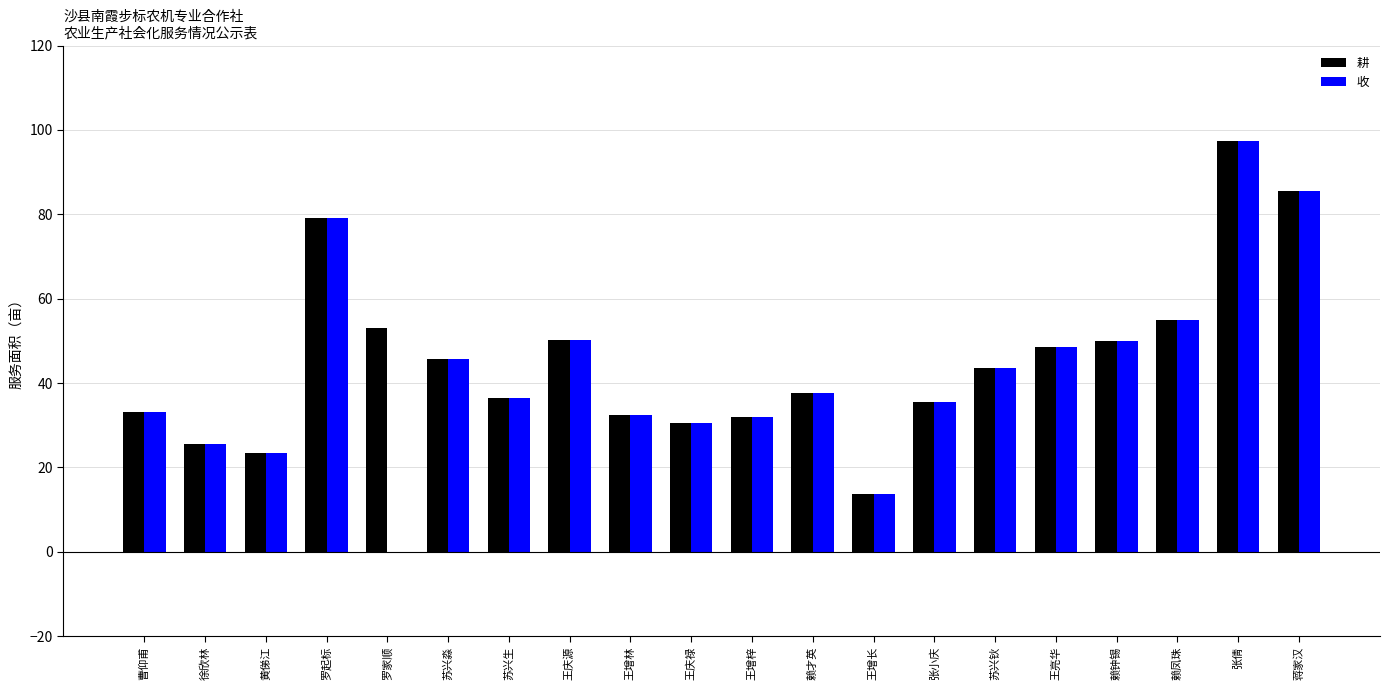

Is it true that 耕 equals 25.5 at 徐欣林?

True